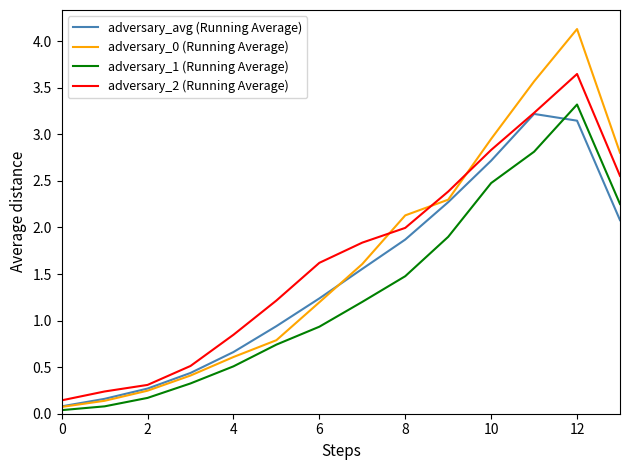

True or false: adversary_2 (Running Average) and adversary_1 (Running Average) cross at least once.

False